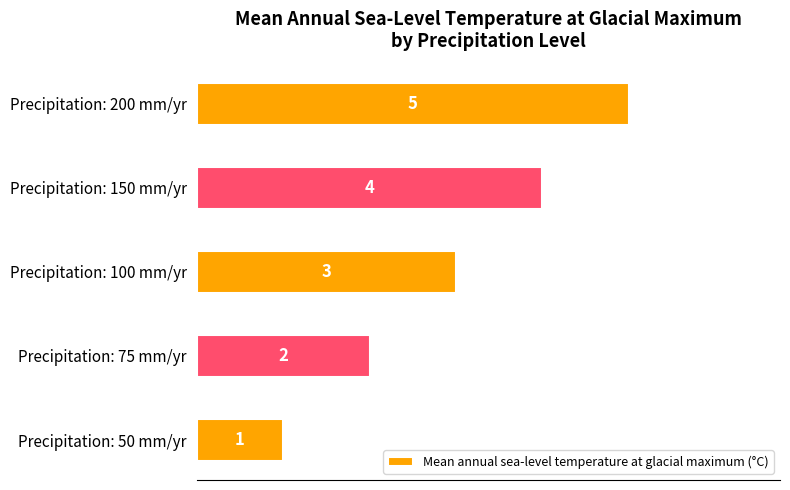

What is the maximum value shown in the chart?

5